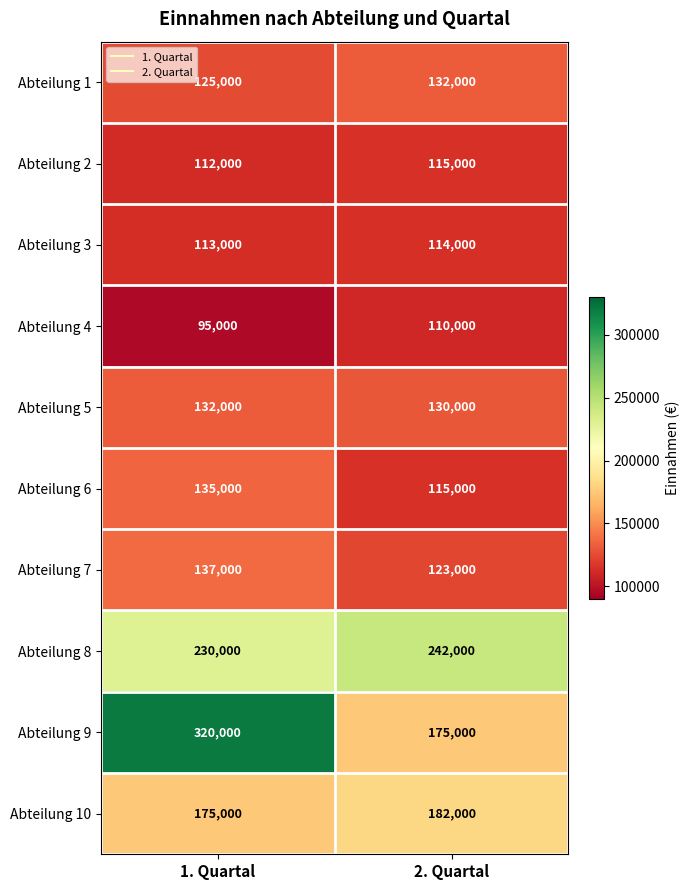

At which category does the chart reach its minimum across all series?

1. Quartal